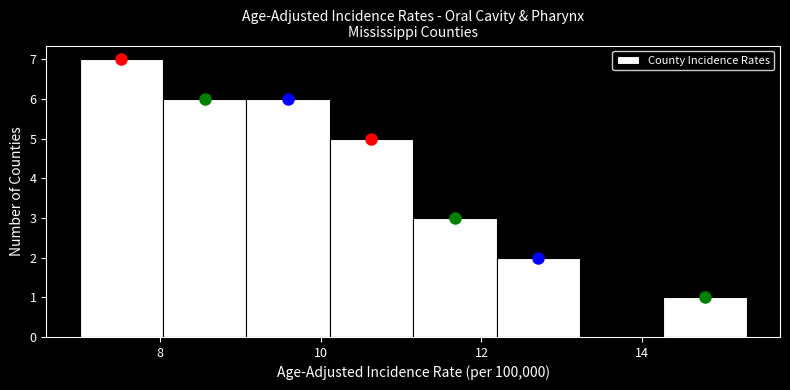

Reading left to right, list every bar in this chart as the range it spans on the x-axis followed by its height. Neither the bar edges nor the heights are printed on the chart, so give them approximately, as read against the axes.

7.0 to 8.0: 7
8.0 to 9.0: 6
9.0 to 10.2: 6
10.2 to 11.2: 5
11.2 to 12.2: 3
12.2 to 13.2: 2
13.2 to 14.2: 0
14.2 to 15.4: 1